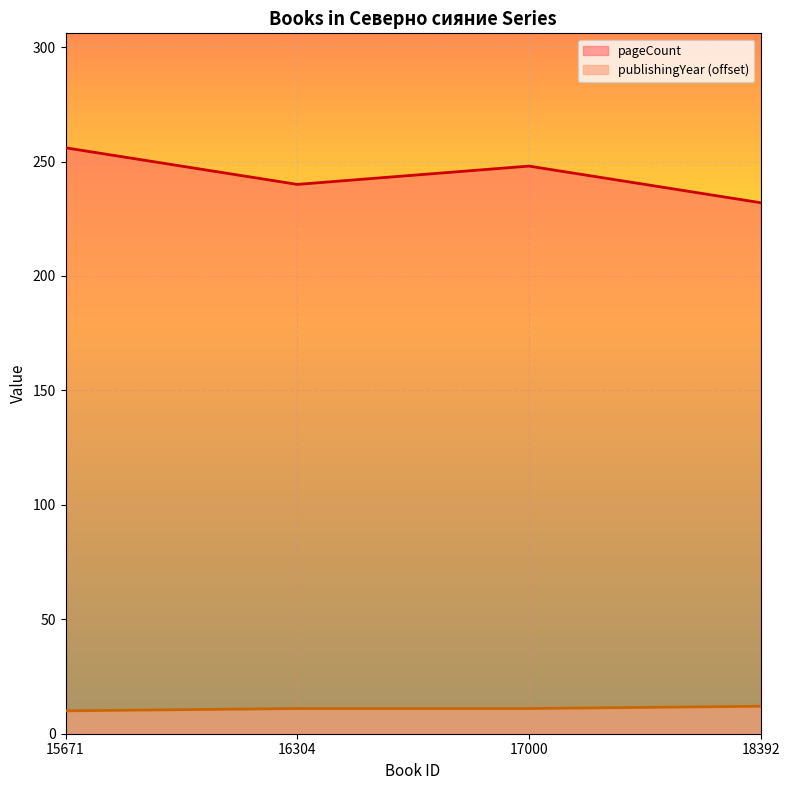

What is the total value across all series at 16304?

251